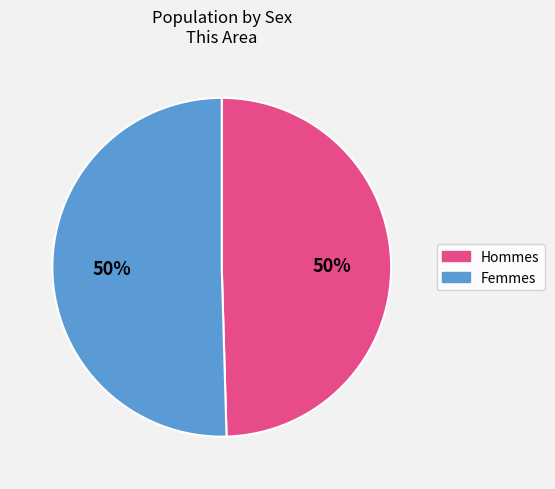

How many slices are in this pie chart?

2